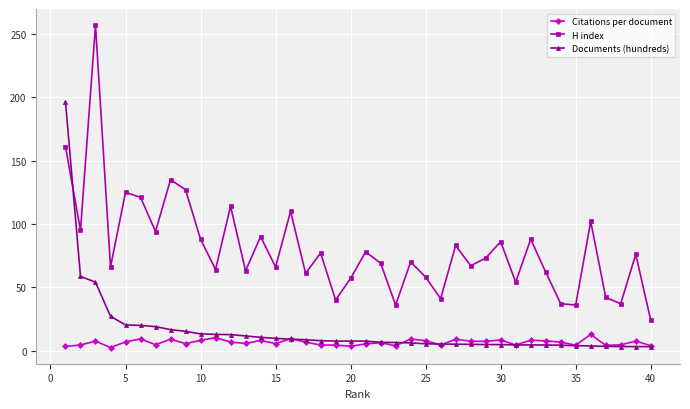

What is the value of the Citations per document point at the 13th from the left?

5.6